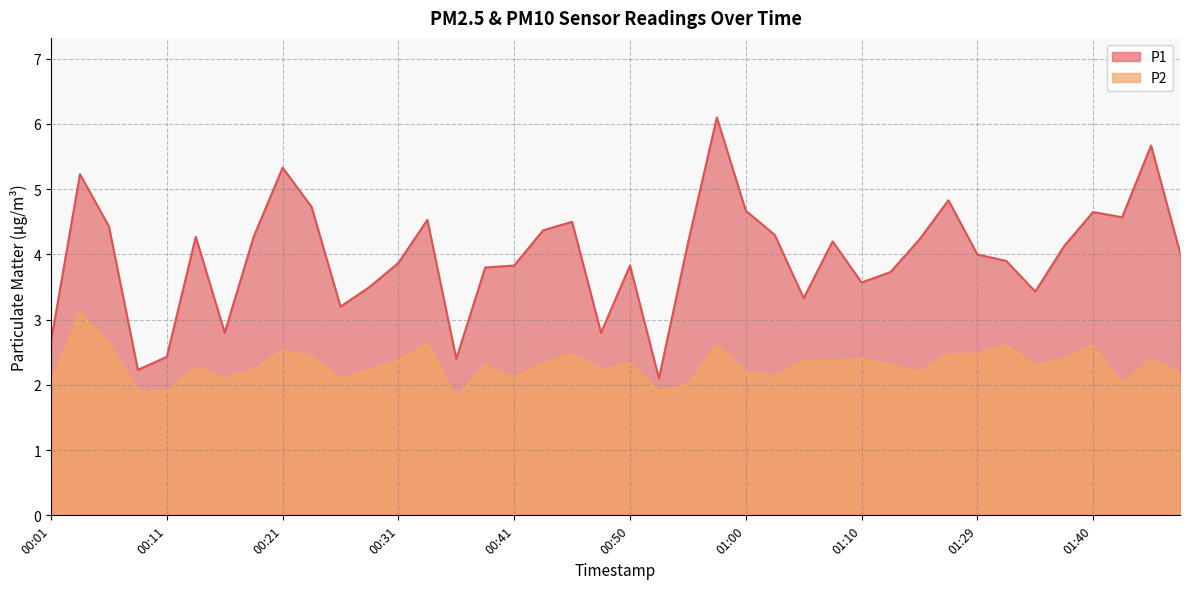

What is the difference between the highest and lowest values at 00:50?

1.5